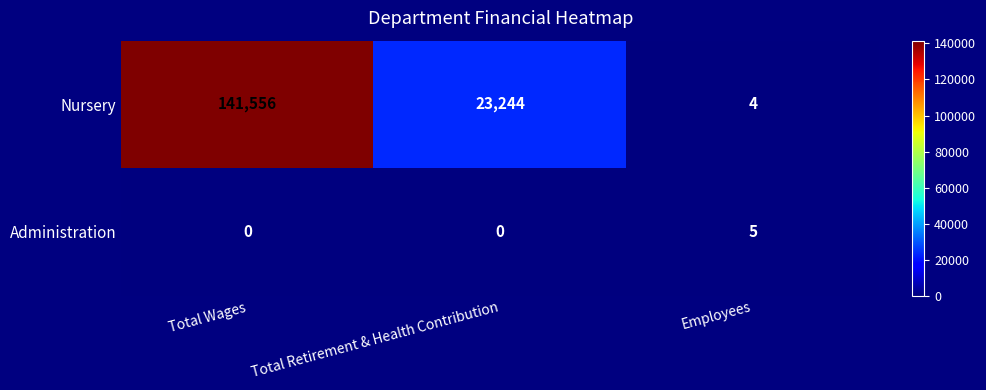

The value of Nursery at Total Wages is 141556. True or false?

True